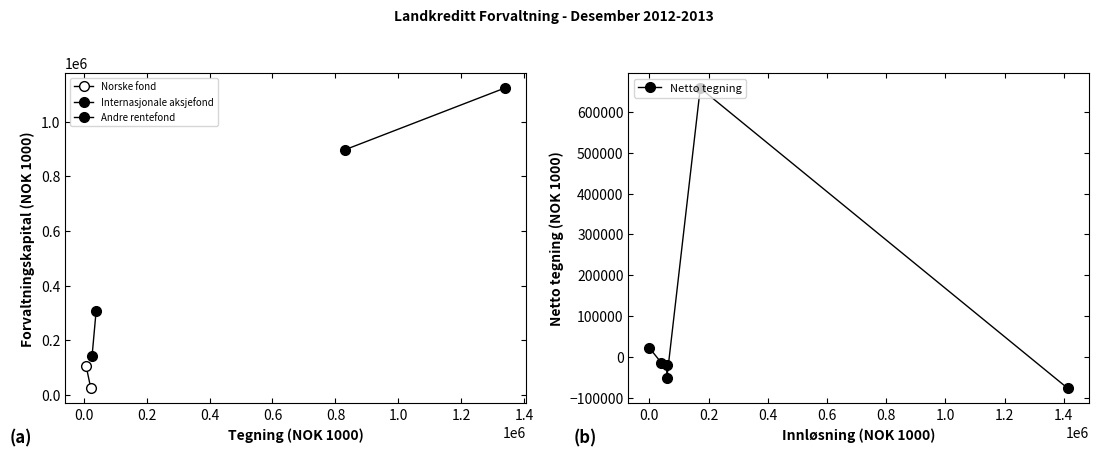

What is the value of the 4th point from the left?

-51081